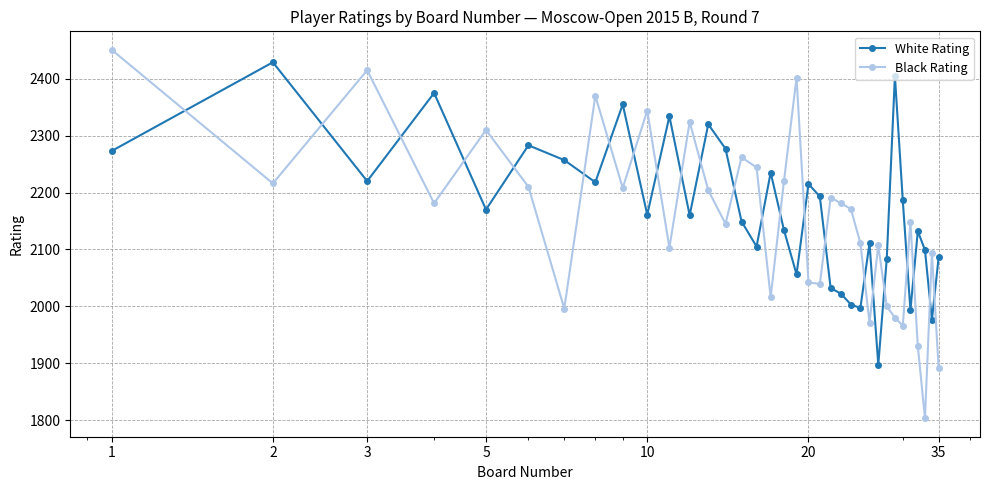

What is the maximum value for Black Rating?

2451